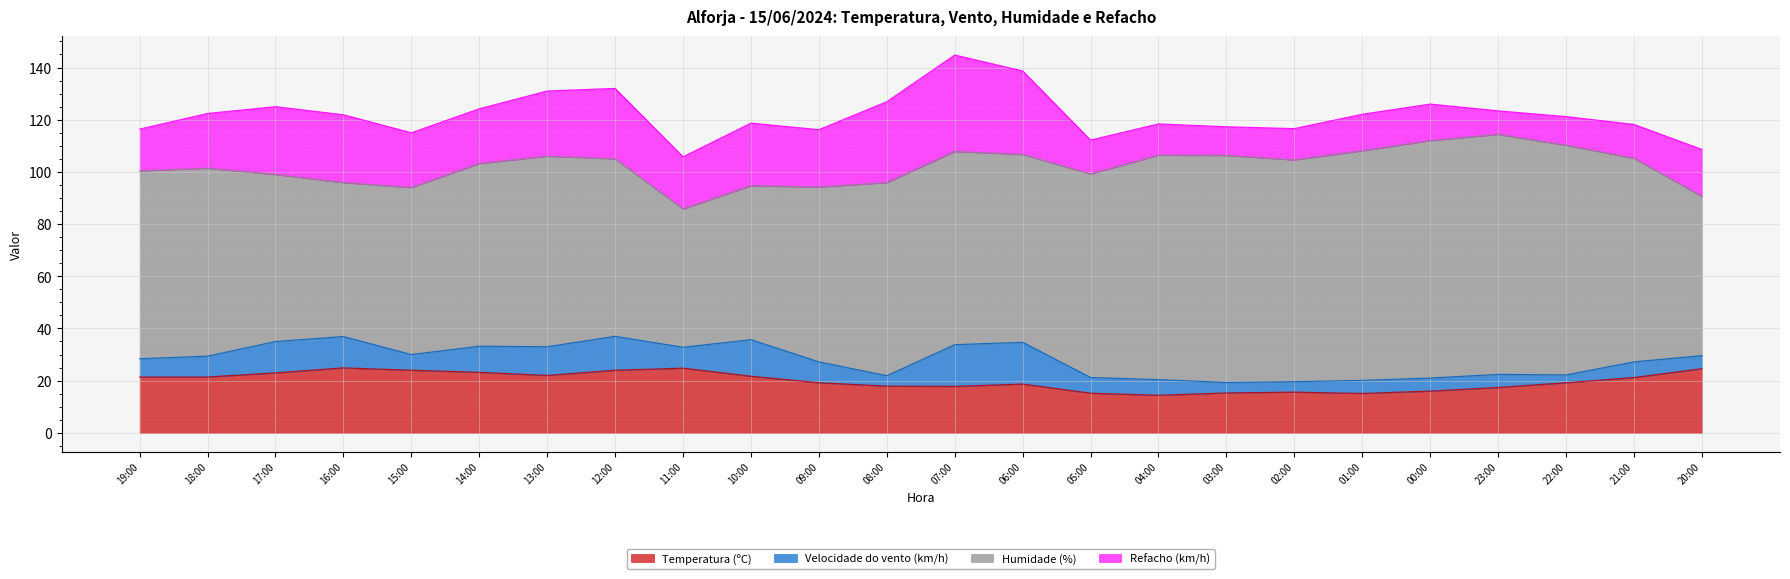

Reading right to left, list all the values displayed in this chart.

Temperatura (ºC): 24.6	21.2	19.2	17.4	16.0	15.1	15.6	15.3	14.4	15.2	18.7	17.8	17.9	19.2	21.7	24.8	24.0	22.0	23.2	24.0	24.9	23.0	21.4	21.4
Velocidade do vento (km/h): 5.0	6.0	3.0	5.0	5.0	5.0	4.0	4.0	6.0	6.0	16.0	16.0	4.0	8.0	14.0	8.0	13.0	11.0	10.0	6.0	12.0	12.0	8.0	7.0
Humidade (%): 61.0	78.0	88.0	92.0	91.0	88.0	85.0	87.0	86.0	78.0	72.0	74.0	74.0	67.0	59.0	53.0	68.0	73.0	70.0	64.0	59.0	64.0	72.0	72.0
Refacho (km/h): 18.0	13.0	11.0	9.0	14.0	14.0	12.0	11.0	12.0	13.0	32.0	37.0	31.0	22.0	24.0	20.0	27.0	25.0	21.0	21.0	26.0	26.0	21.0	16.0